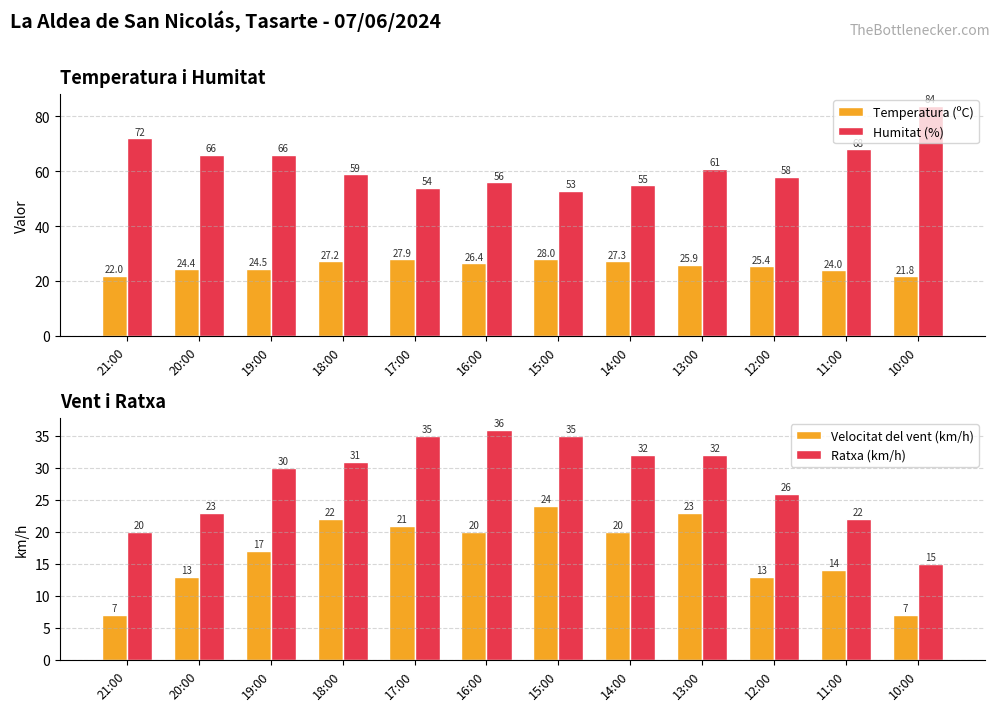

What is the total value across all series at 13:00?

141.9